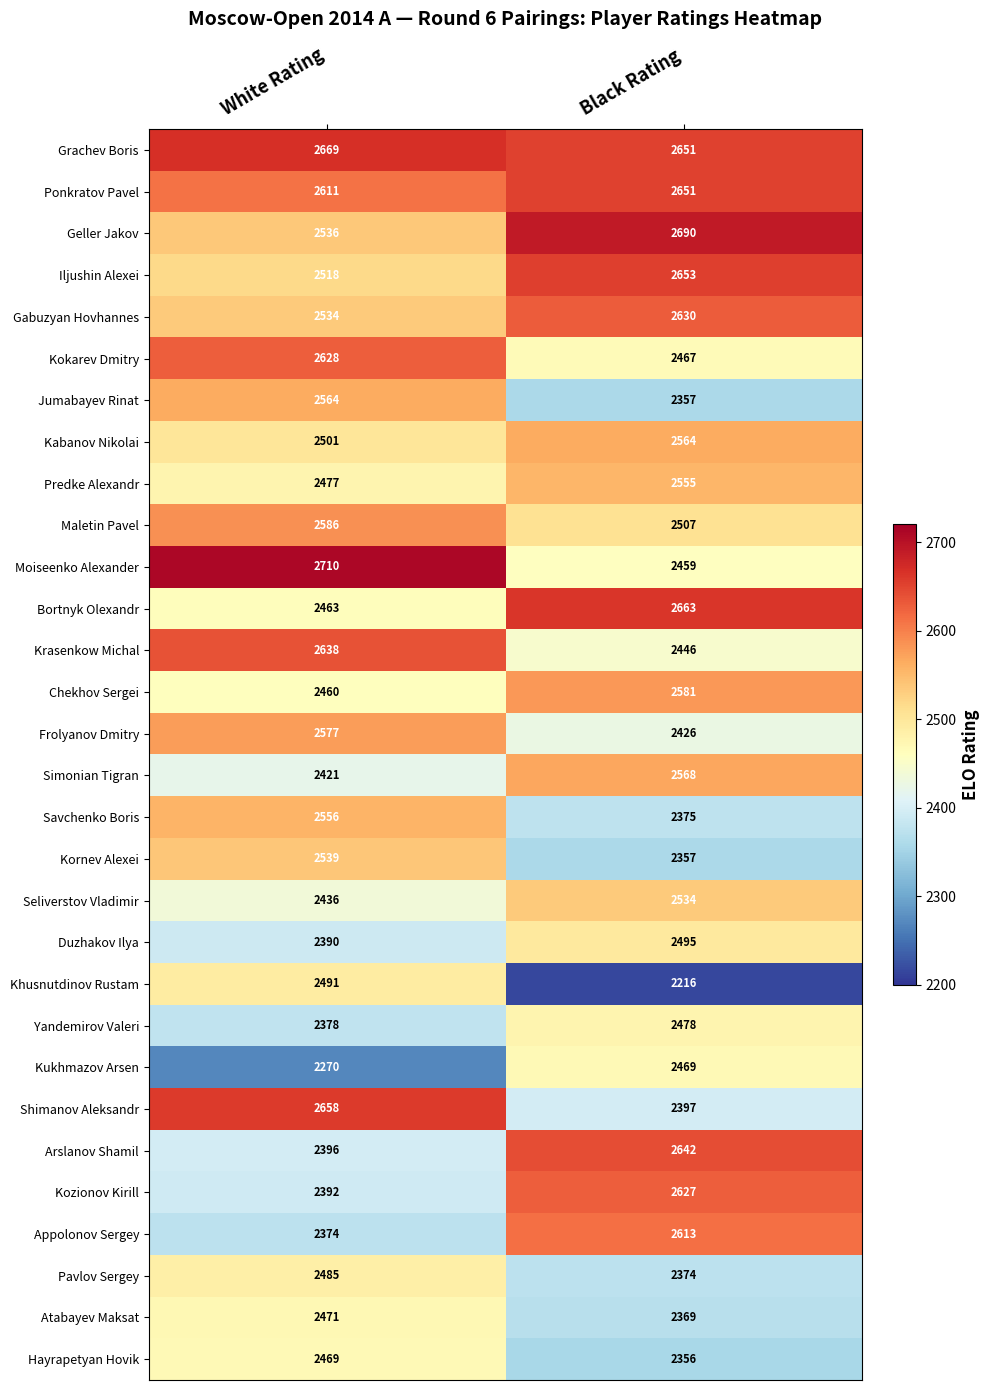

List the labels in order of Khusnutdinov Rustam value, largest first.

White Rating, Black Rating